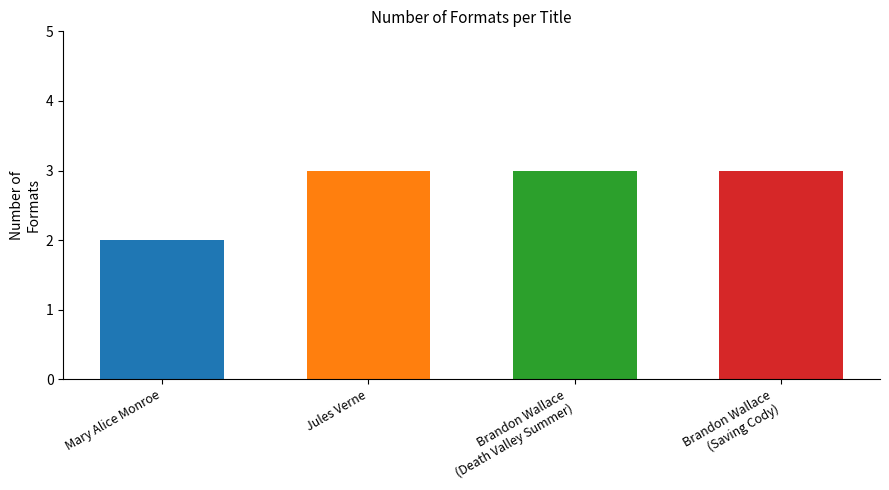

Which category has the highest value across all series?

Jules Verne